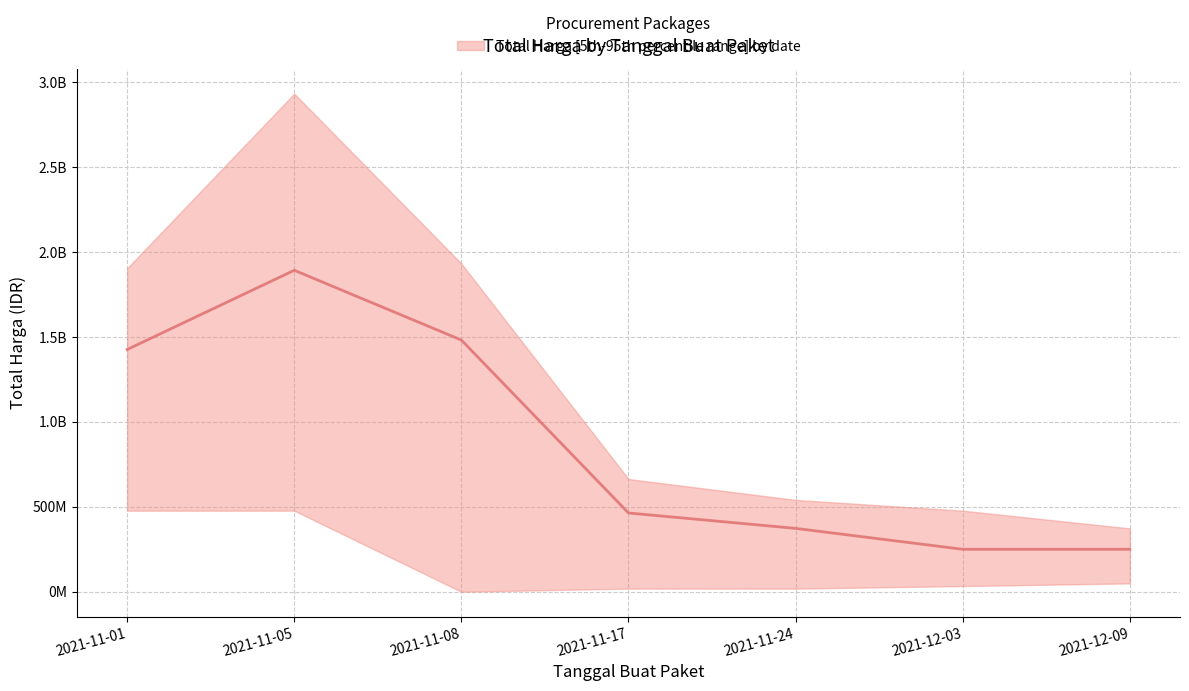

Is it true that lower equals 686103926 at 2021-11-05?

False